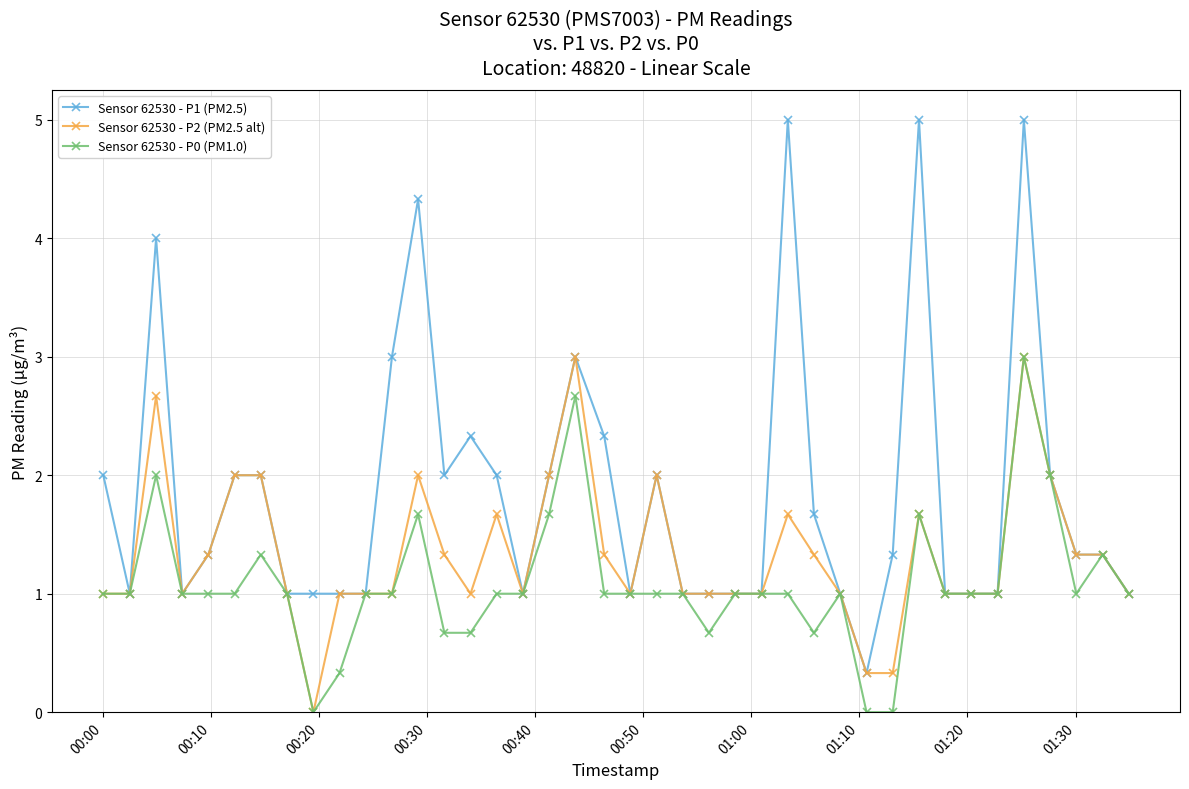

How many positive values does the Sensor 62530 - P2 (PM2.5 alt) series have?

39